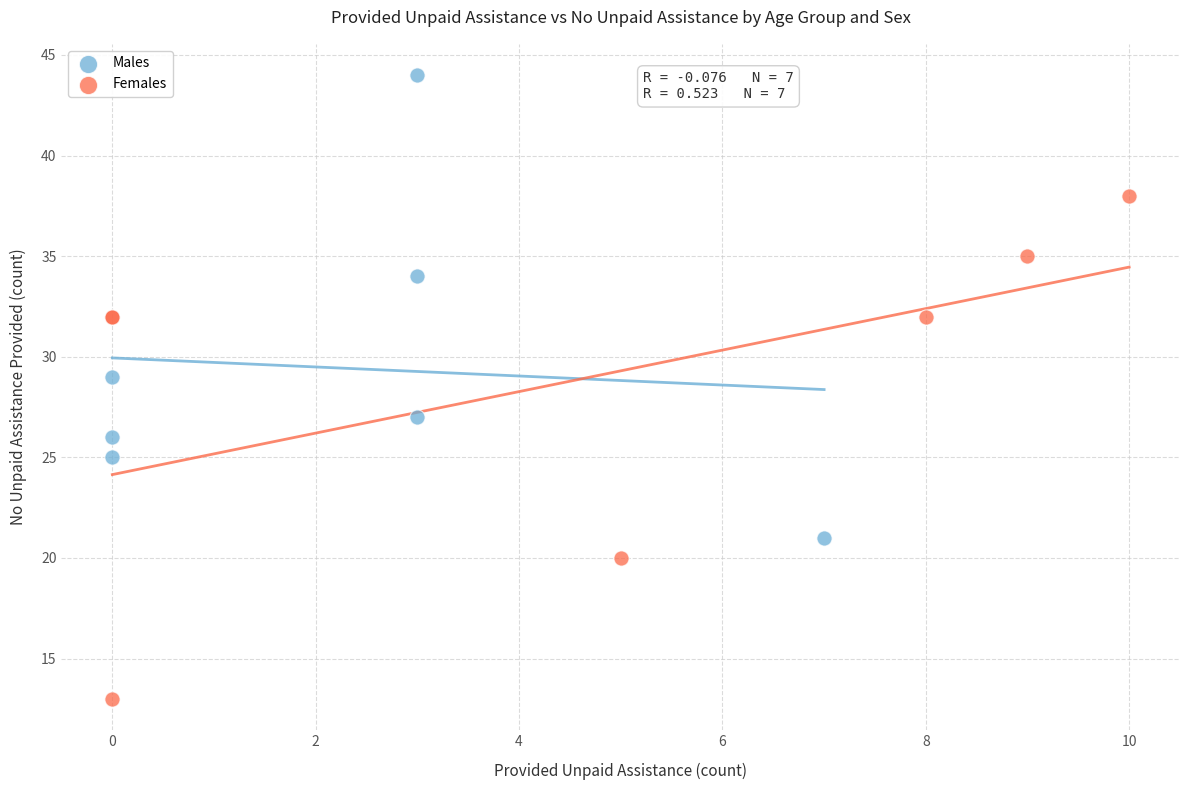

Which series reaches the minimum Y coordinate?

Females